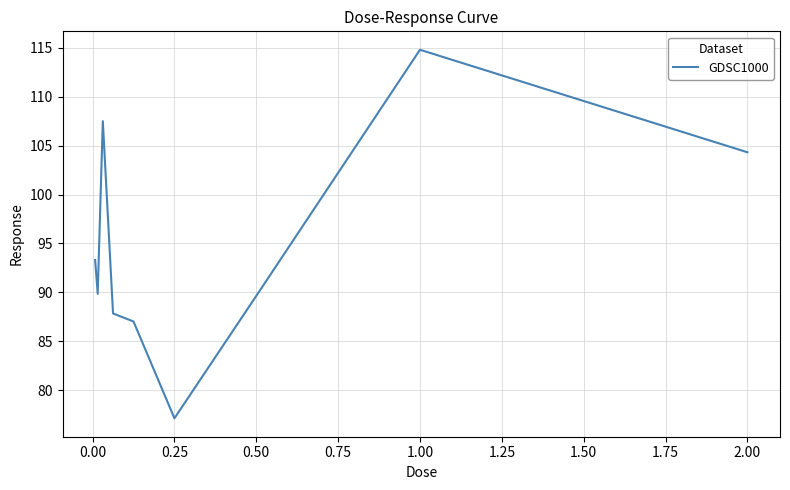

How many distinct data groups are displayed?

1